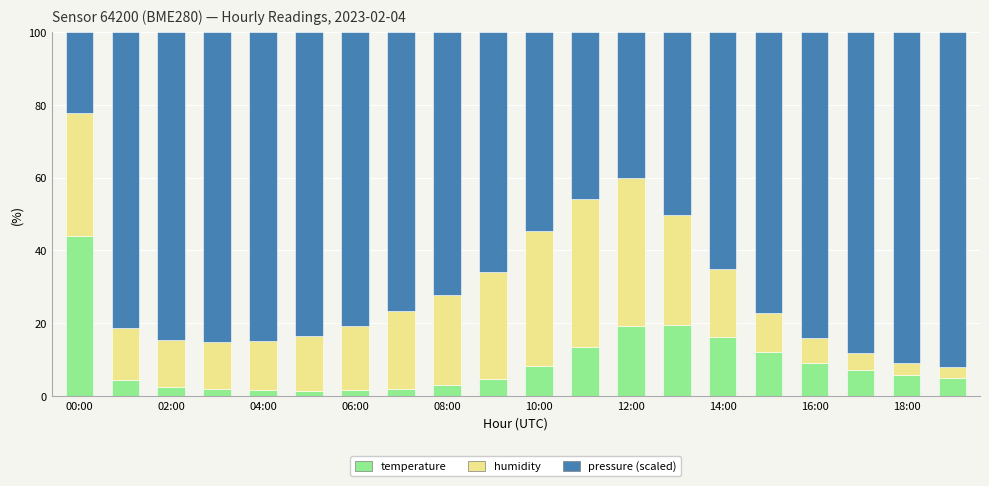

What is the difference between the maximum and minimum values in the temperature series?

42.5